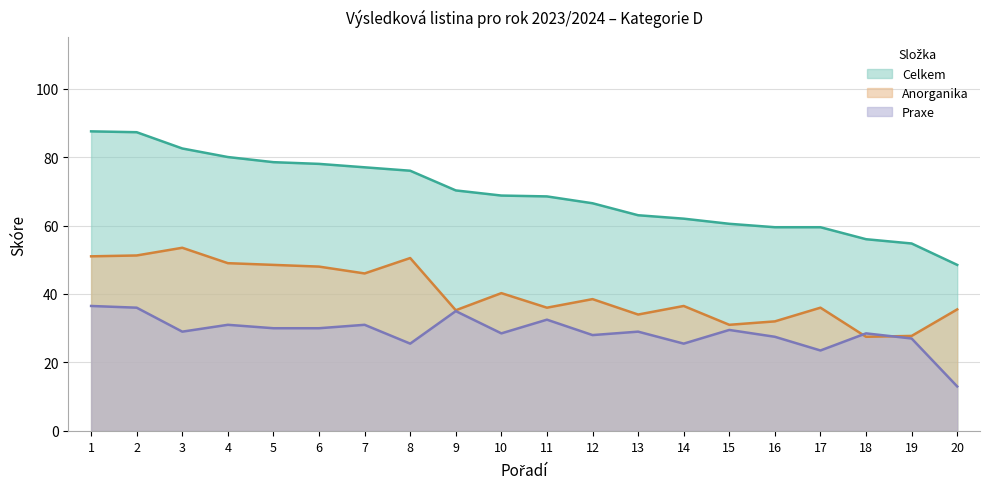

What is the value of the Anorganika point at the 8th from the left?

50.5